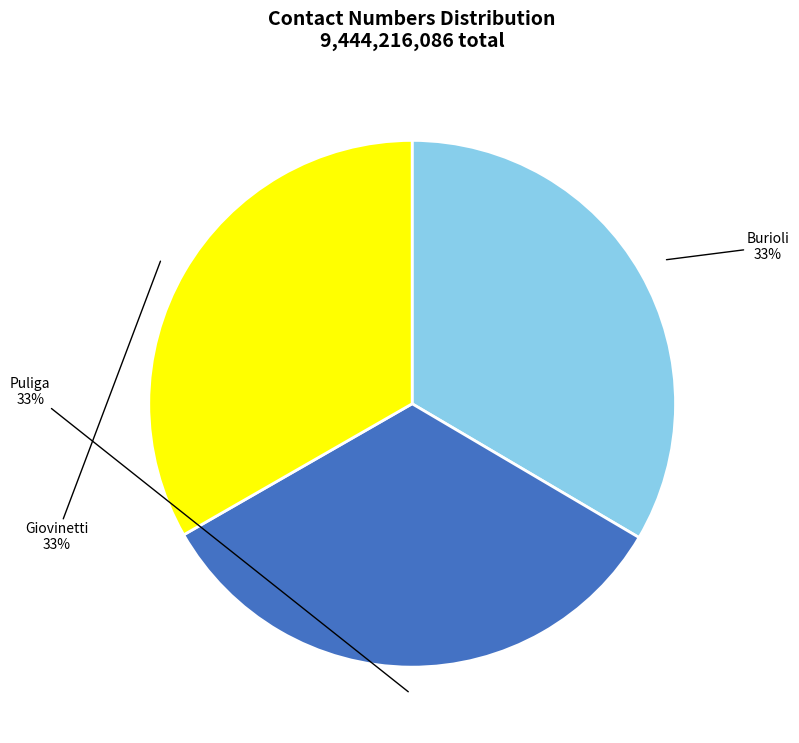

What is the ratio of the value at Burioli to the value at Puliga?

1.0